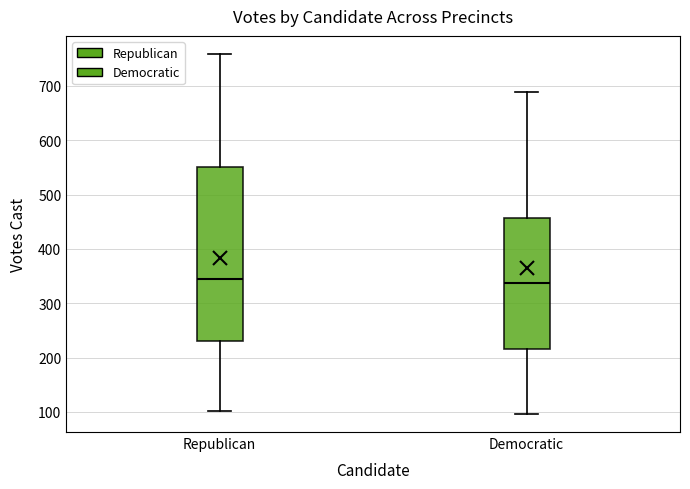

Where does the median line of the box for Democratic sit on the y-axis? The values are not printed on the chart, so give them approximately, as read against the axis.

340